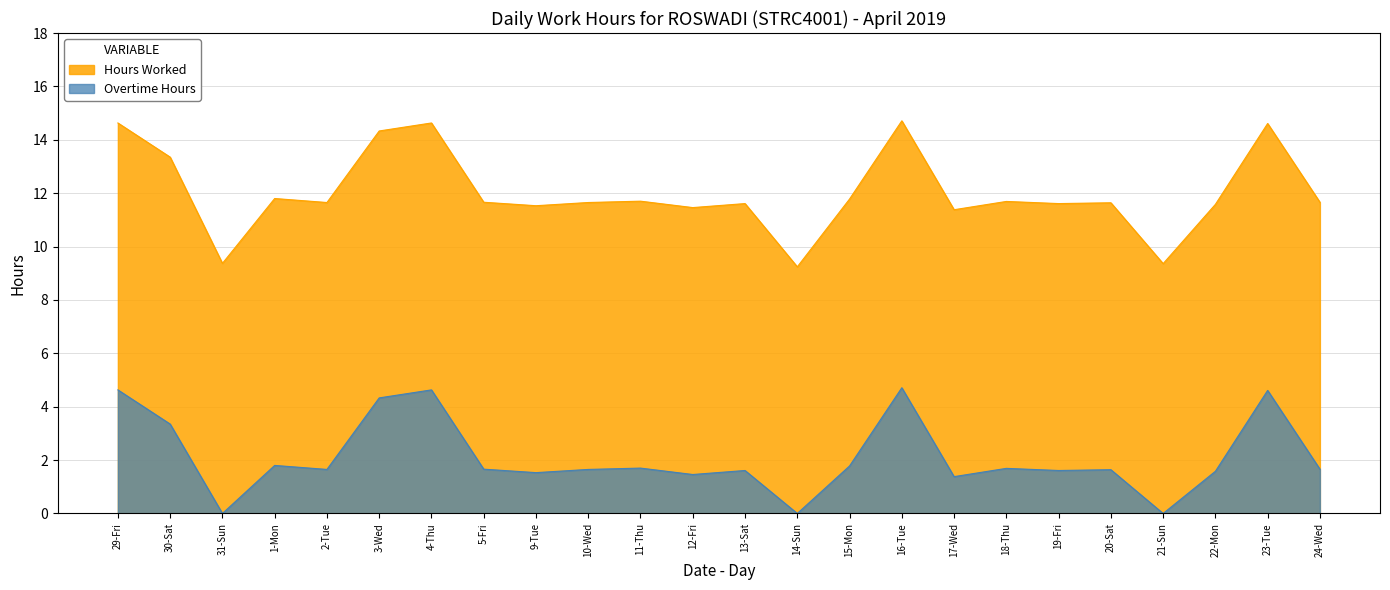

What is the average value of the Hours Worked series?

12.0